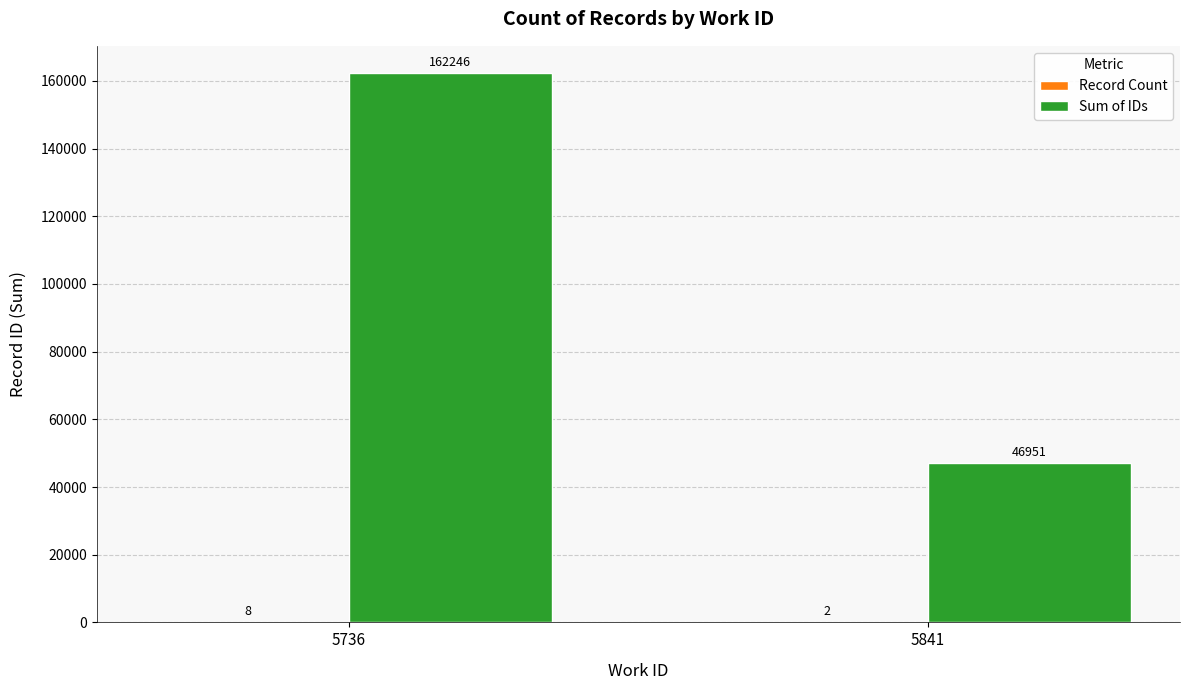

Are the bars horizontal?

No